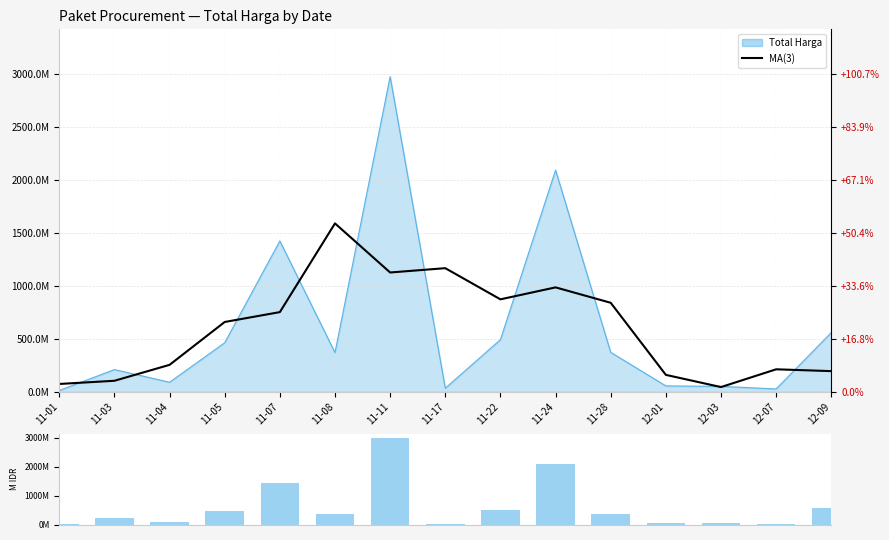

True or false: Volume (M IDR) has a value of 56.2 at 12-01.

True